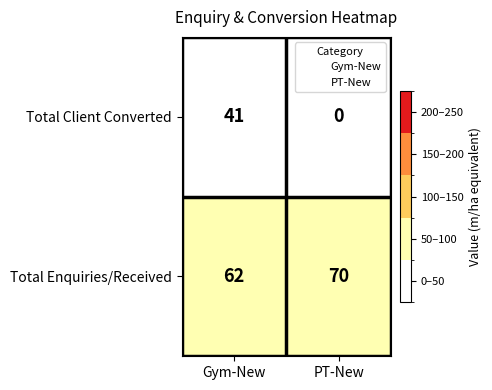

How many data points in Total Enquiries/Received are less than 70?

1